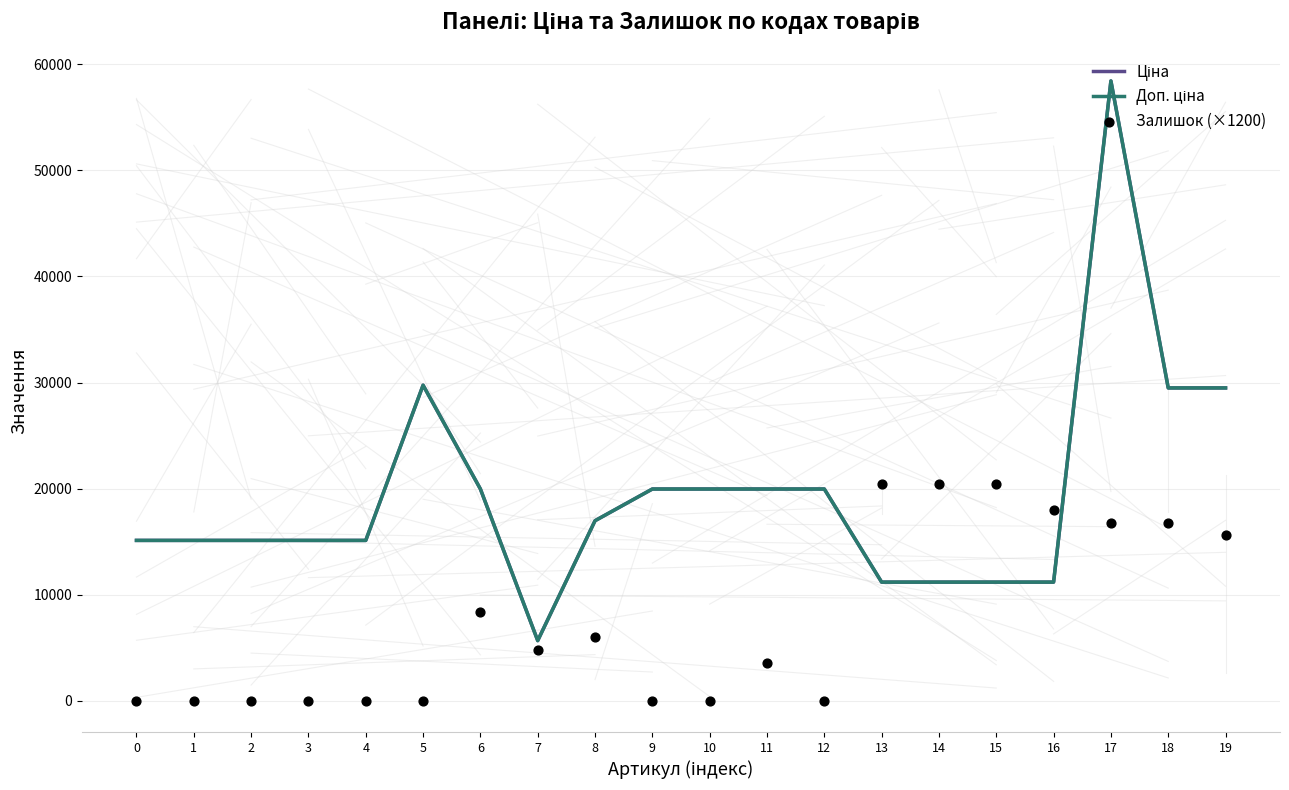

What is the total value across all series at 12?

39928.3